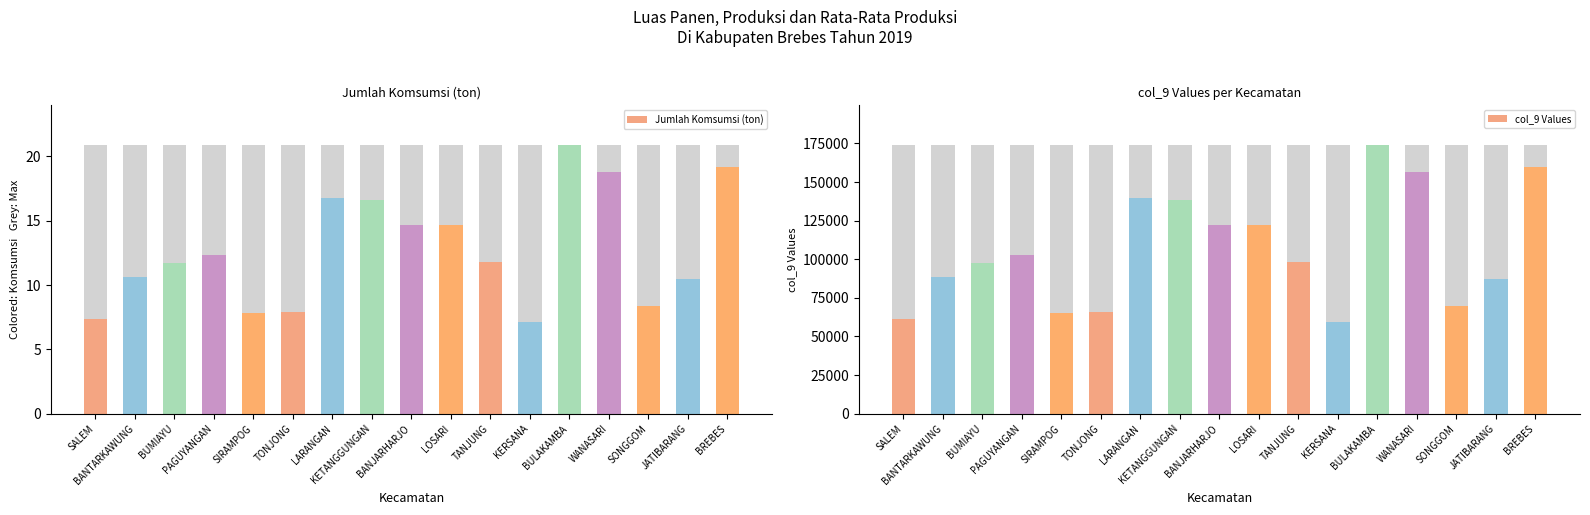

At which category is the sum across all series the highest?

BULAKAMBA